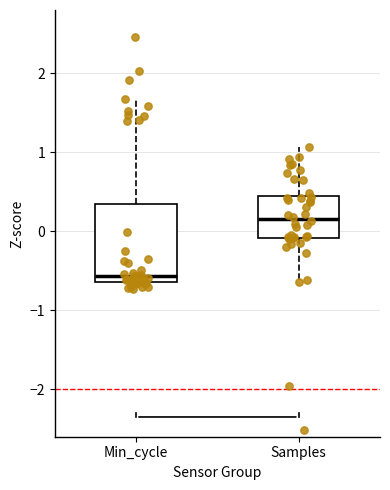

Reading left to right, transcribe this box plot: for each box, give where its median line is, the range the box spans, and where its two whiskers end, as read against the y-axis. The values are not printed on the chart, so give them approximately, as read against the axis.

Min_cycle: median -0.6 (just above the box's lower edge), box -0.6 to 0.3, whiskers -0.7 to 1.7
Samples: median 0.2, box -0.1 to 0.4, whiskers -0.6 to 1.1